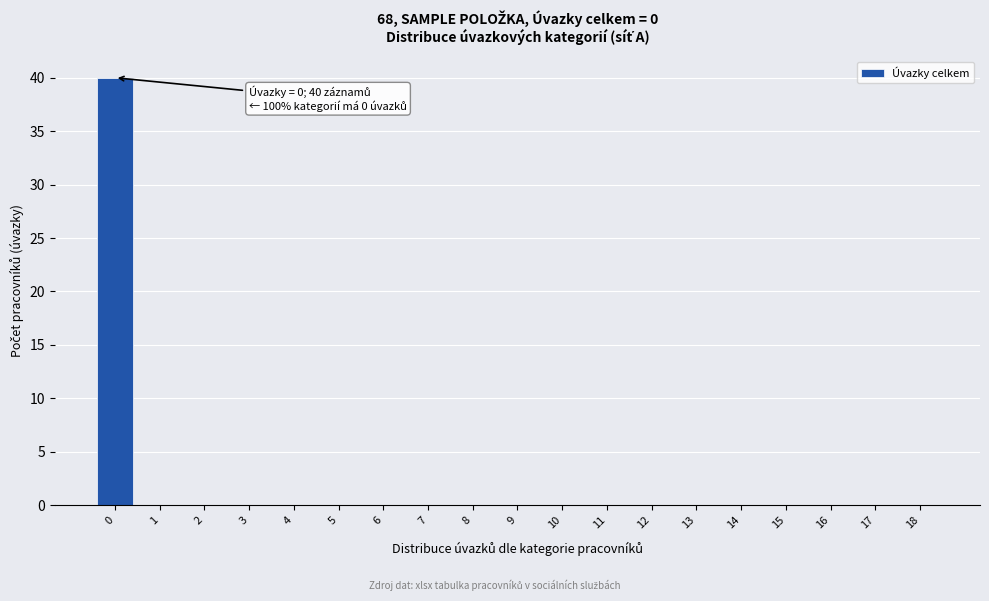

Reading right to left, transcribe all the data shown in this chart.

18=0	17=0	16=0	15=0	14=0	13=0	12=0	11=0	10=0	9=0	8=0	7=0	6=0	5=0	4=0	3=0	2=0	1=0	0=40